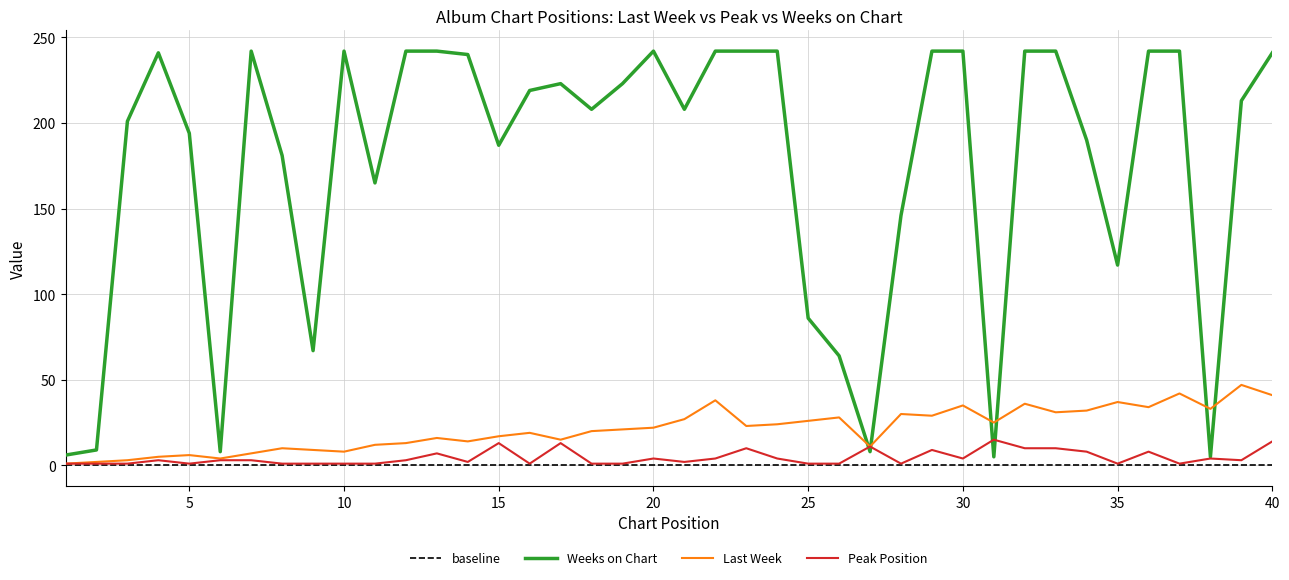

Where is the first local minimum for Weeks on Chart?

6